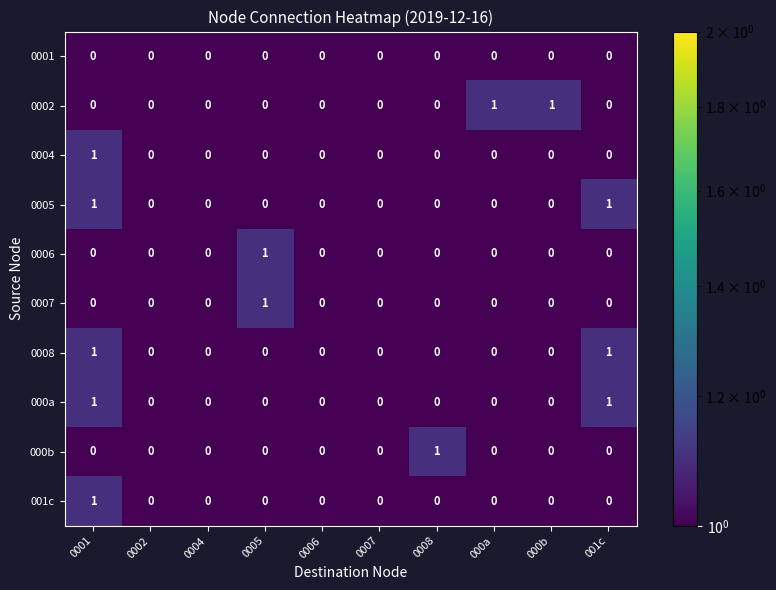

Is it true that 0005 equals 2 at 0001?

False